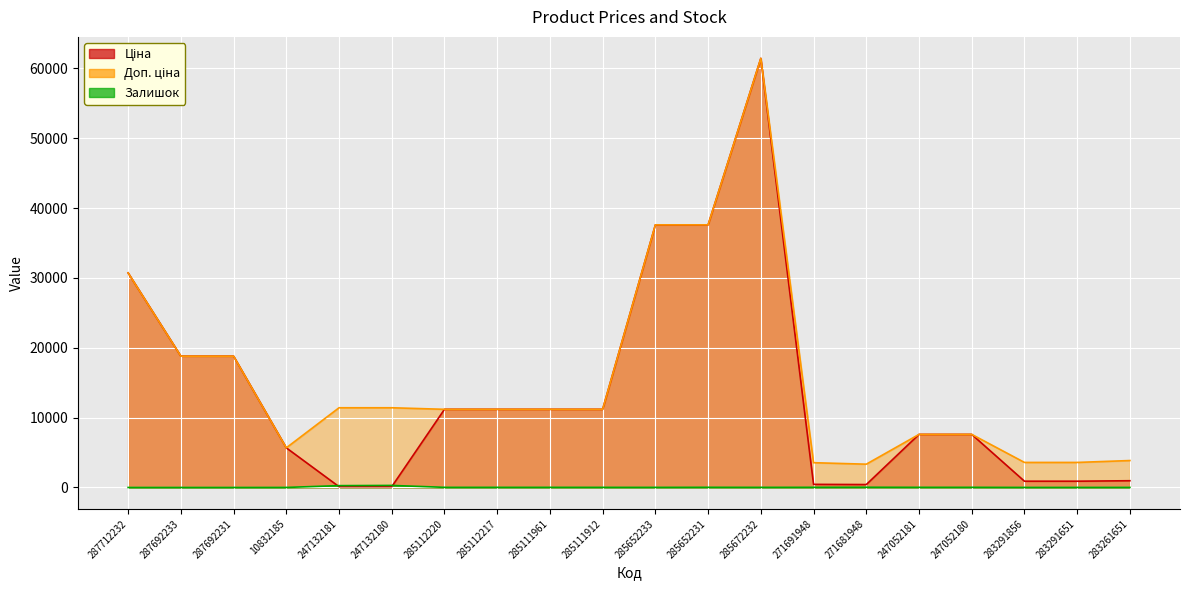

How many categories are shown in the chart?

20